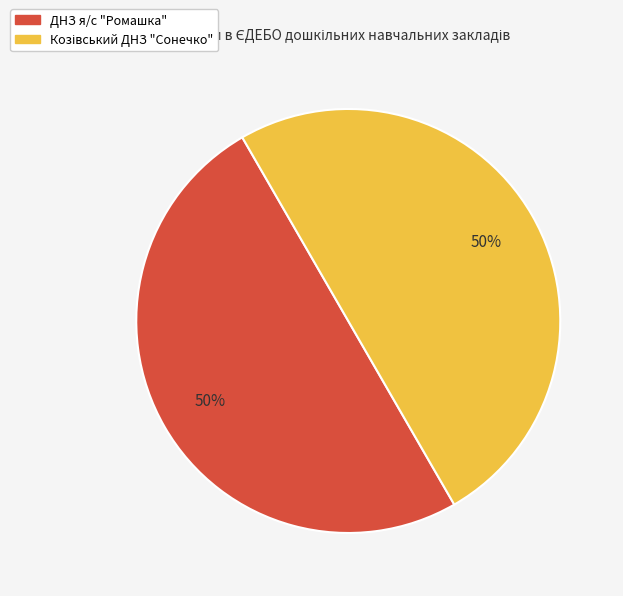

True or false: ДНЗ я/с "Ромашка" accounts for 50% of the total.

True